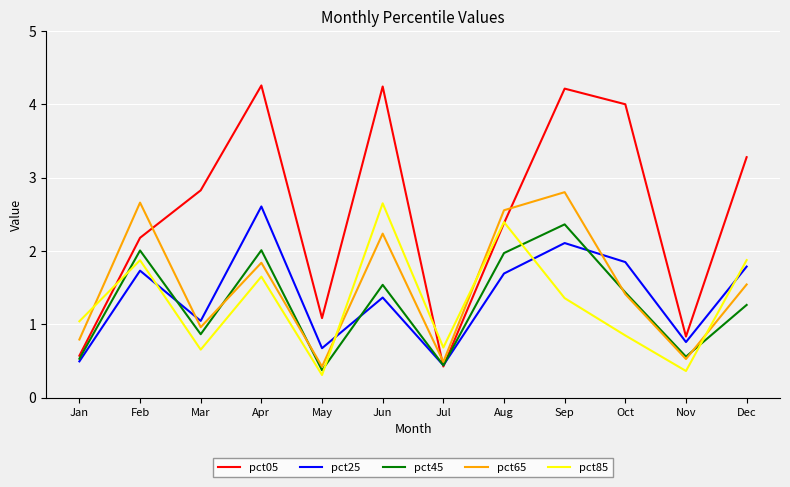

What are all the series names shown in the legend?

pct05, pct25, pct45, pct65, pct85